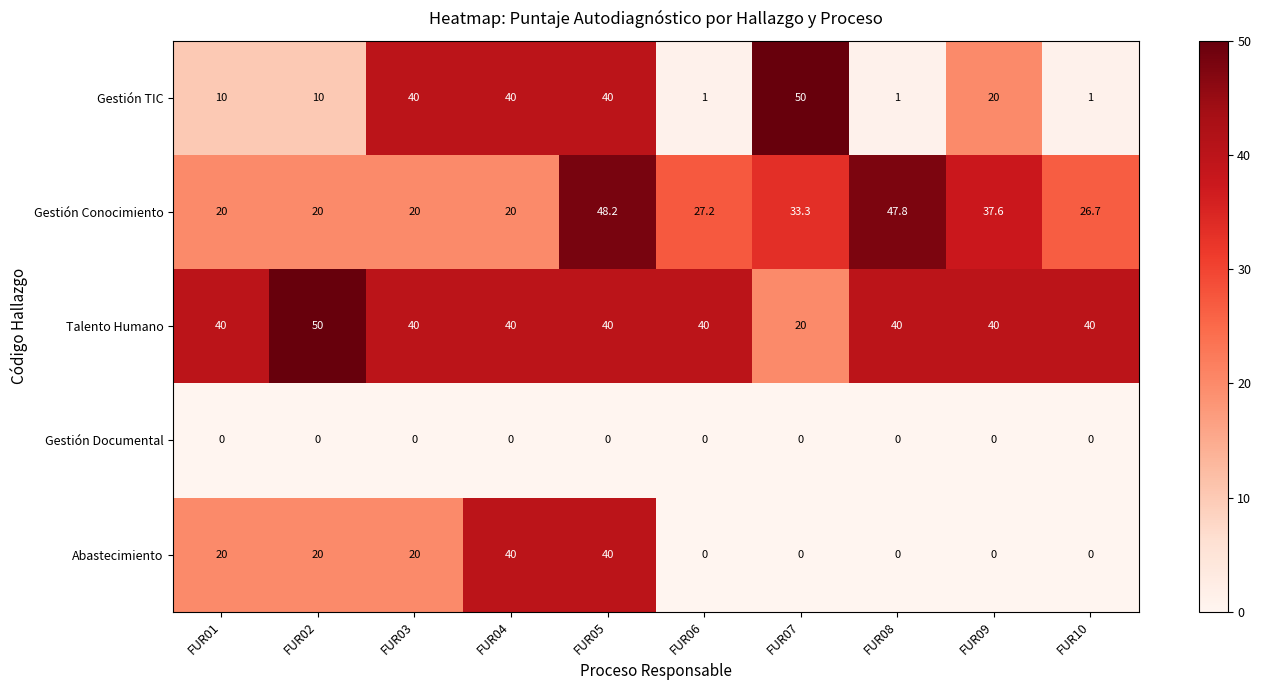

Which category has the lowest value in the Talento Humano series?

FUR07